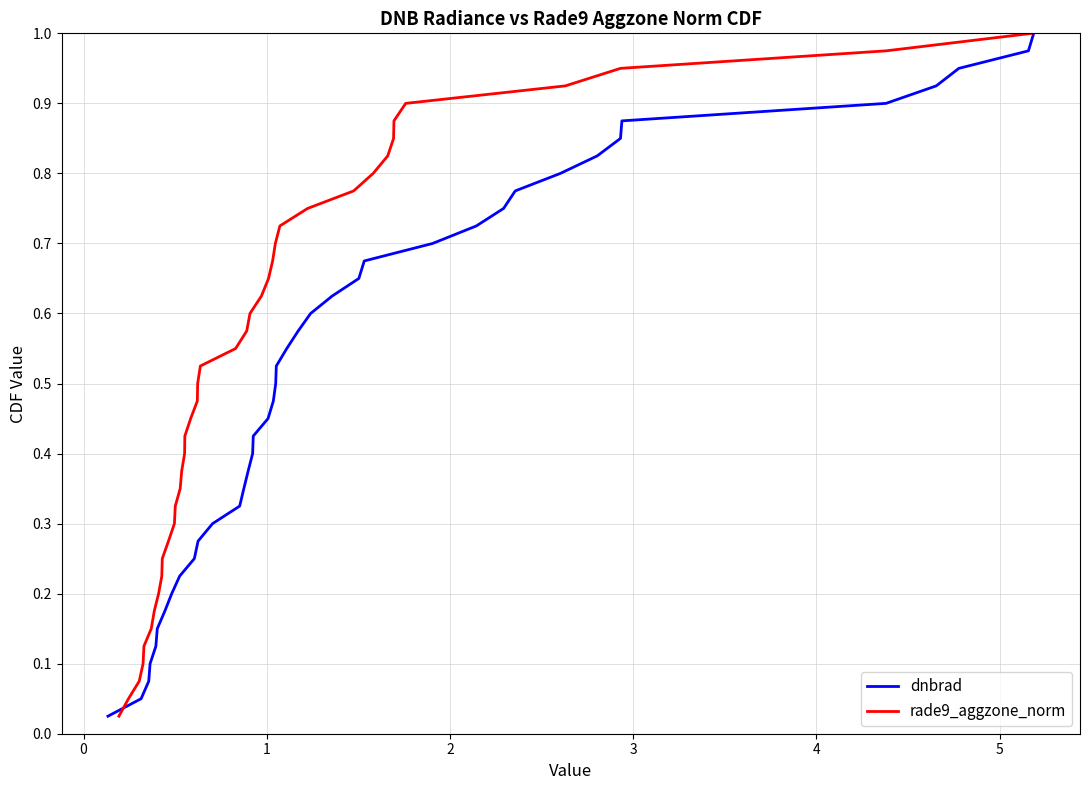

True or false: rade9_aggzone_norm and dnbrad cross at least once.

False